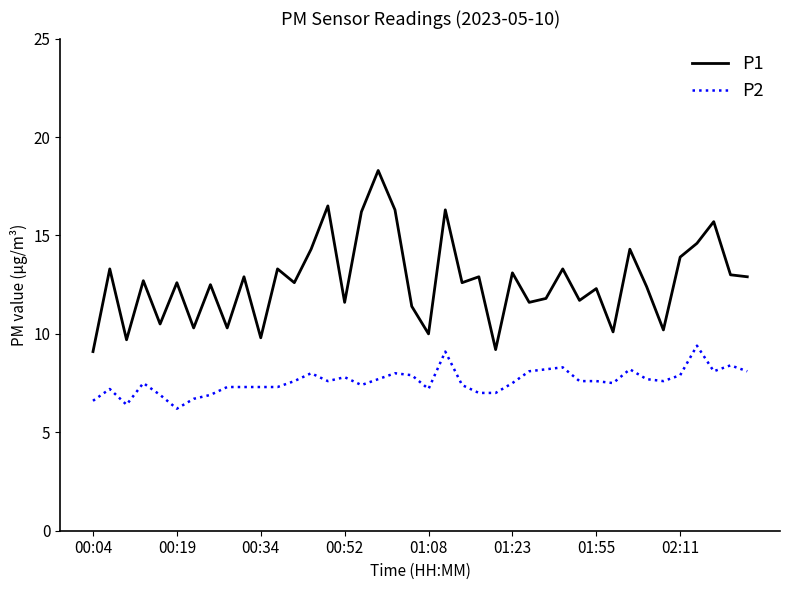

Rank the series by their average value, from lowest to highest.

P2, P1